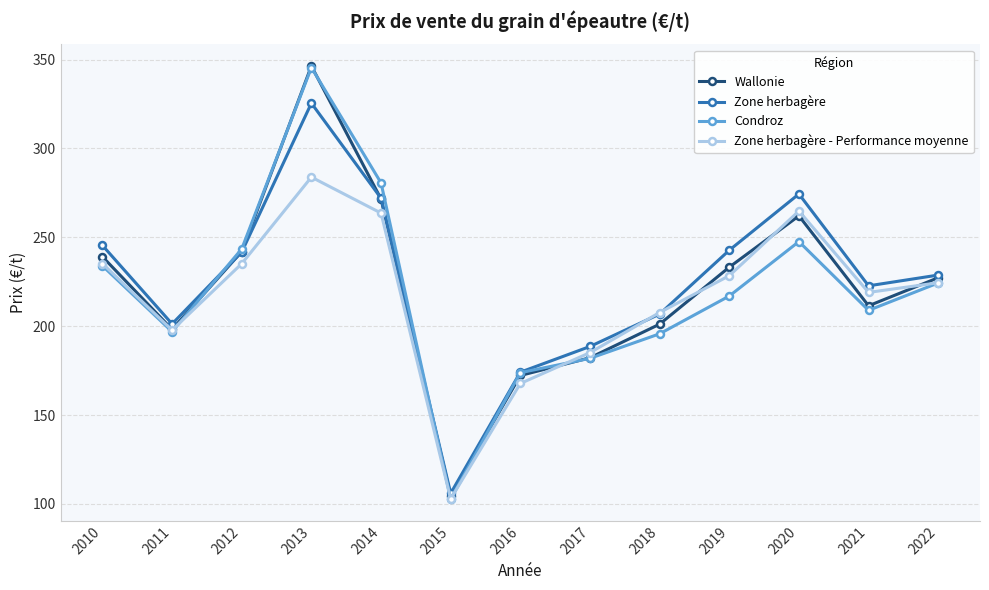

True or false: Condroz has more than 2 points higher than both neighbors.

False